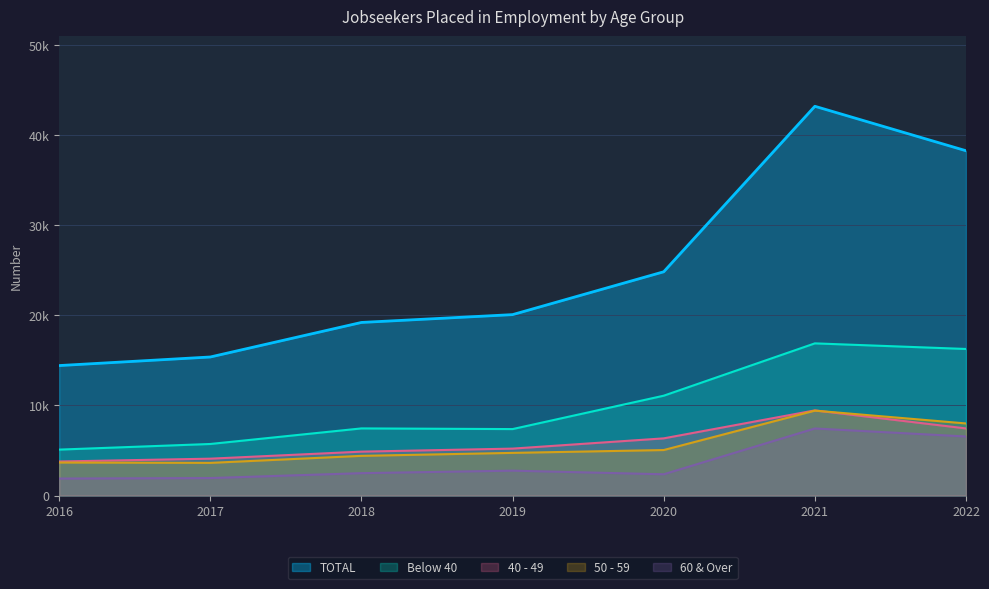

Between 2018 and 2016, which is larger?

2018